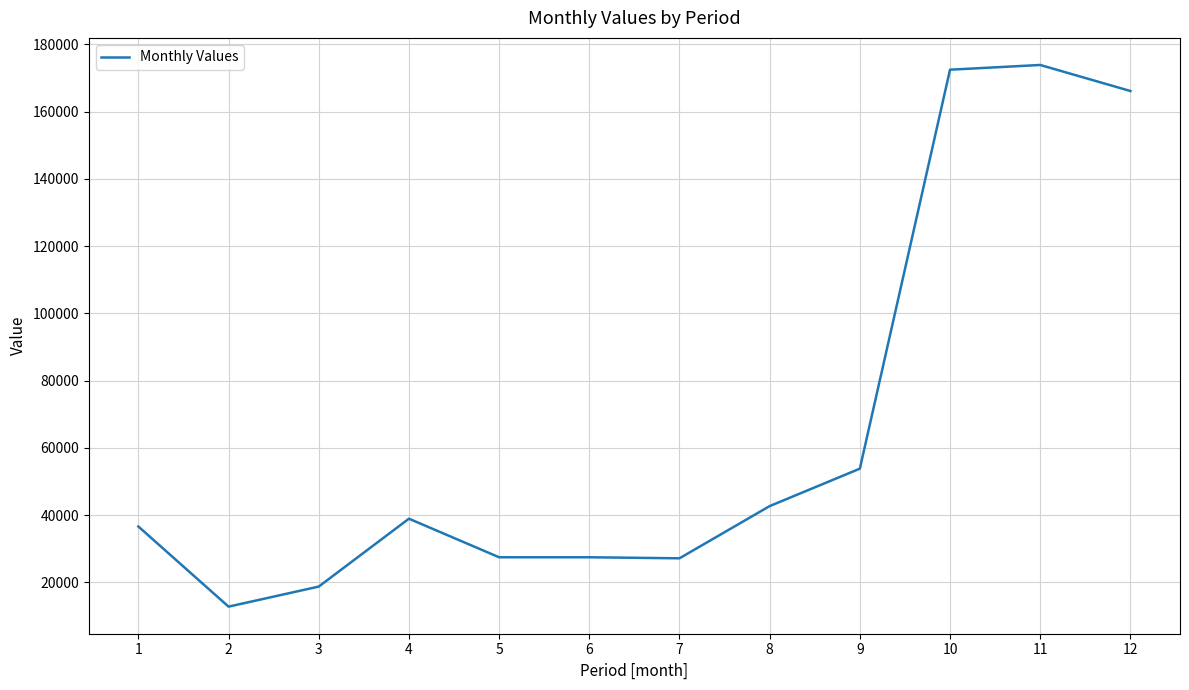

Count the number of values greater than 38914.

6